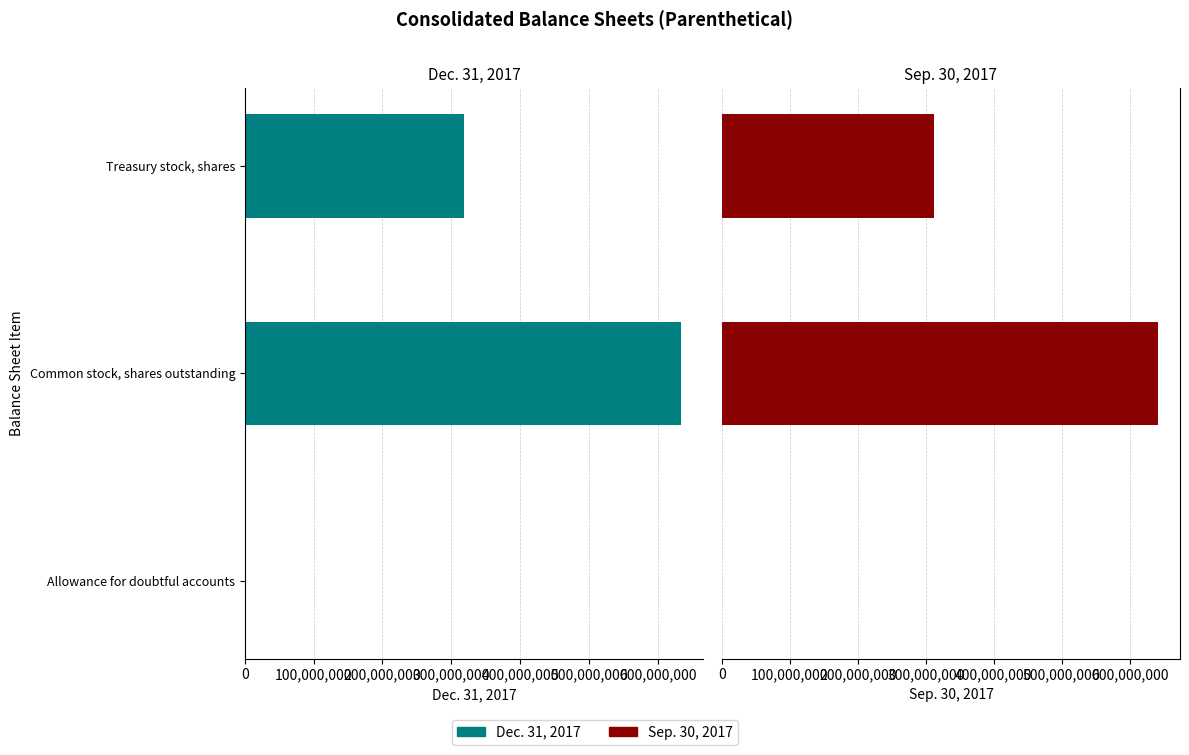

At how many categories does at least one series exceed 402715949?

1